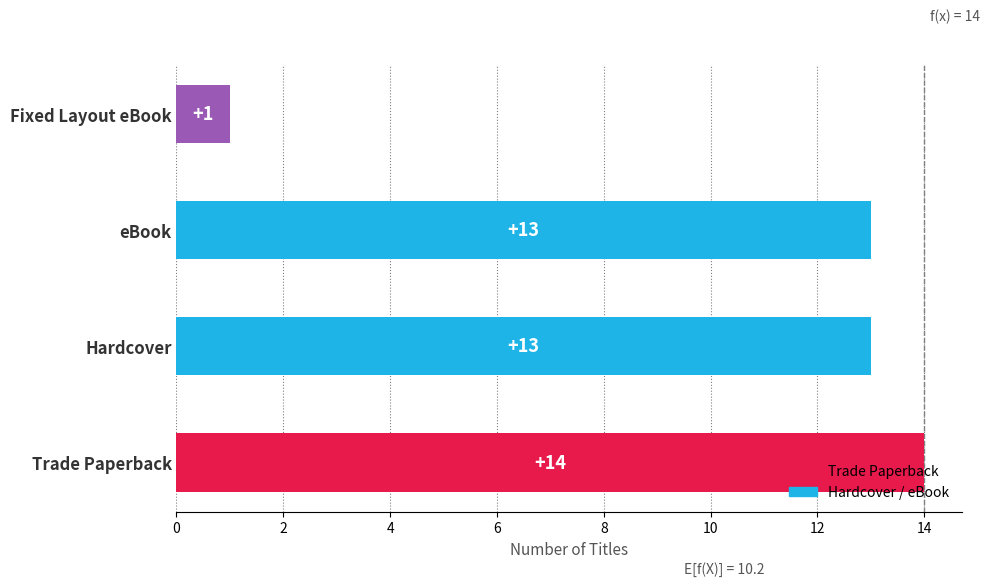

What value does the data have at Hardcover?

13